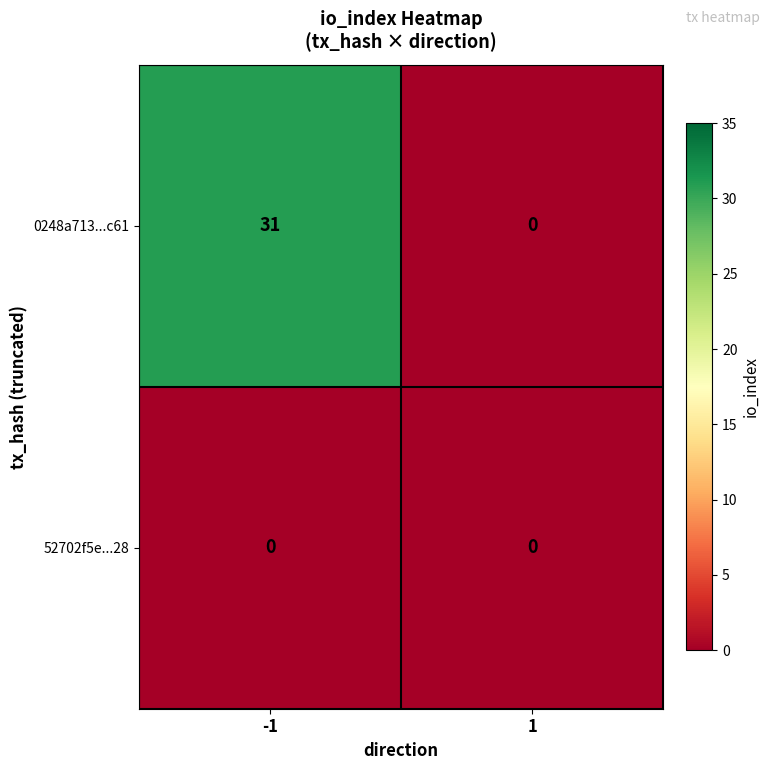

Rank the series by their maximum value, from highest to lowest.

0248a713...c61, 52702f5e...28